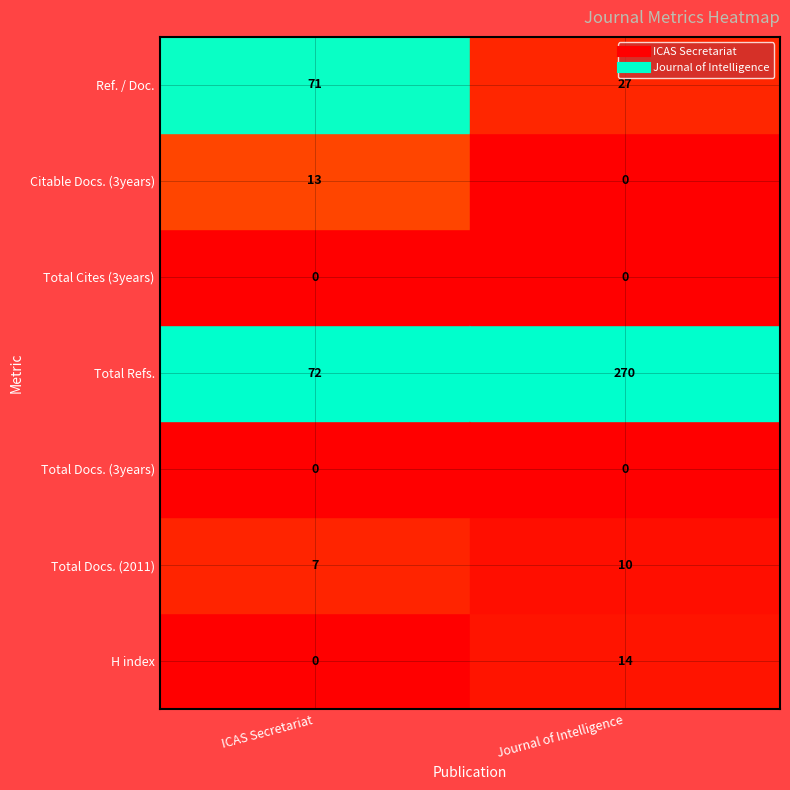

The Journal of Intelligence series shows 10 at 1. True or false?

True